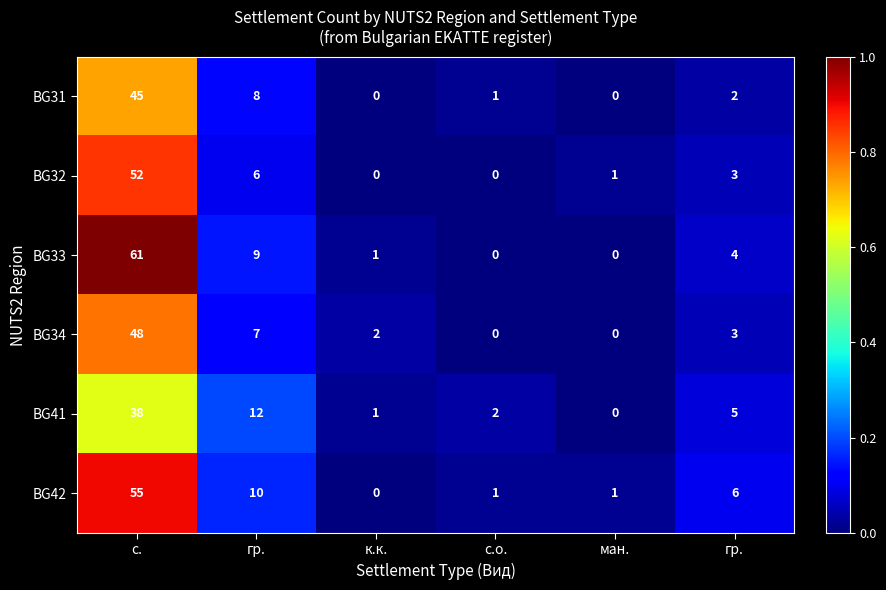

Which has a higher value, гр. or с.?

с.